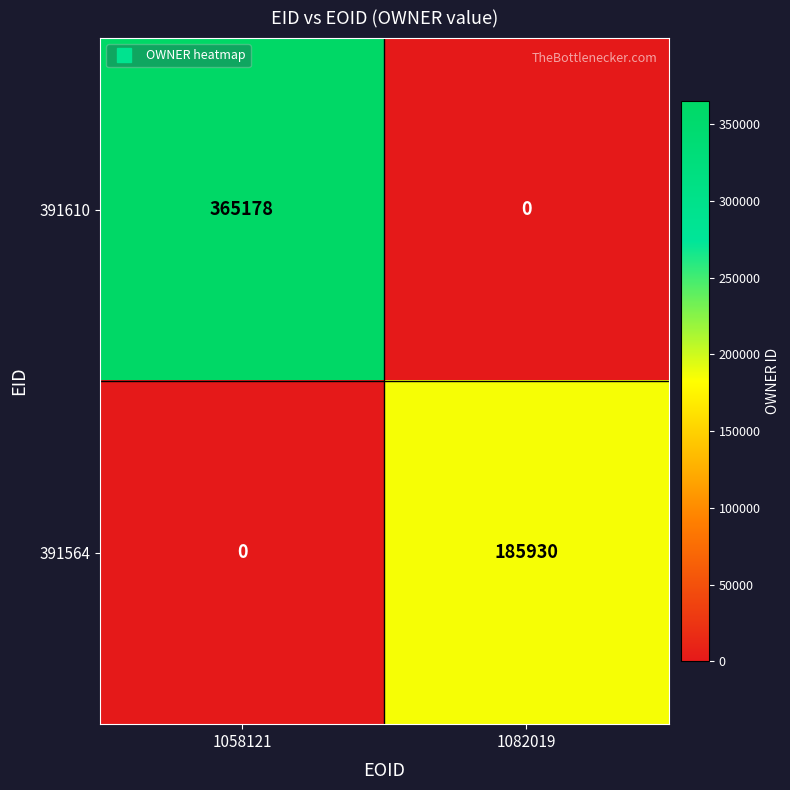

Reading left to right, list all the values displayed in this chart.

391610: 365178	0
391564: 0	185930